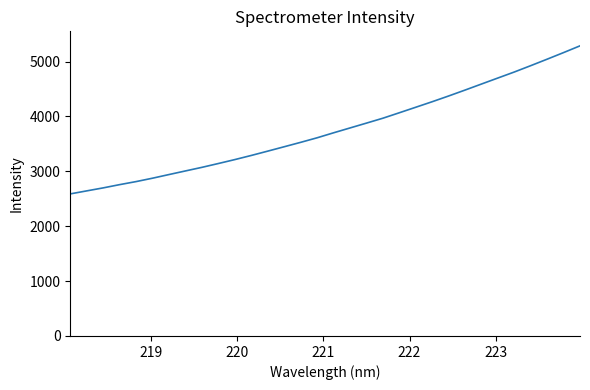

What is the difference between the maximum and minimum values?

2698.0